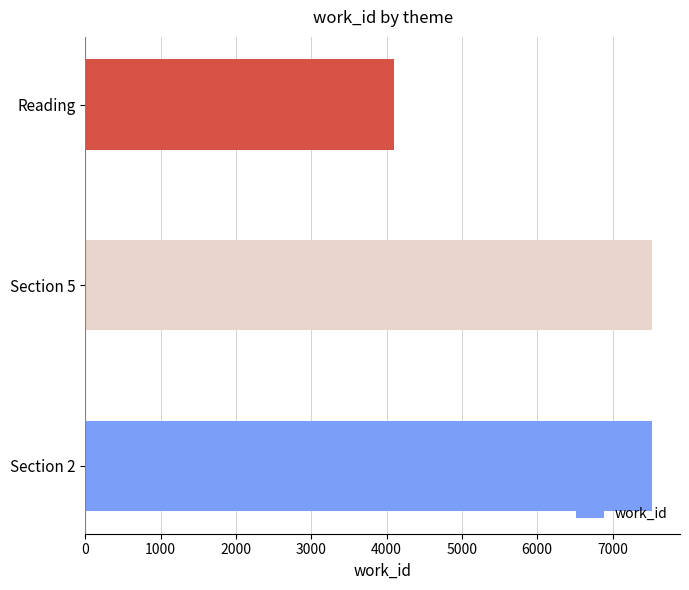

Are the bars horizontal?

Yes